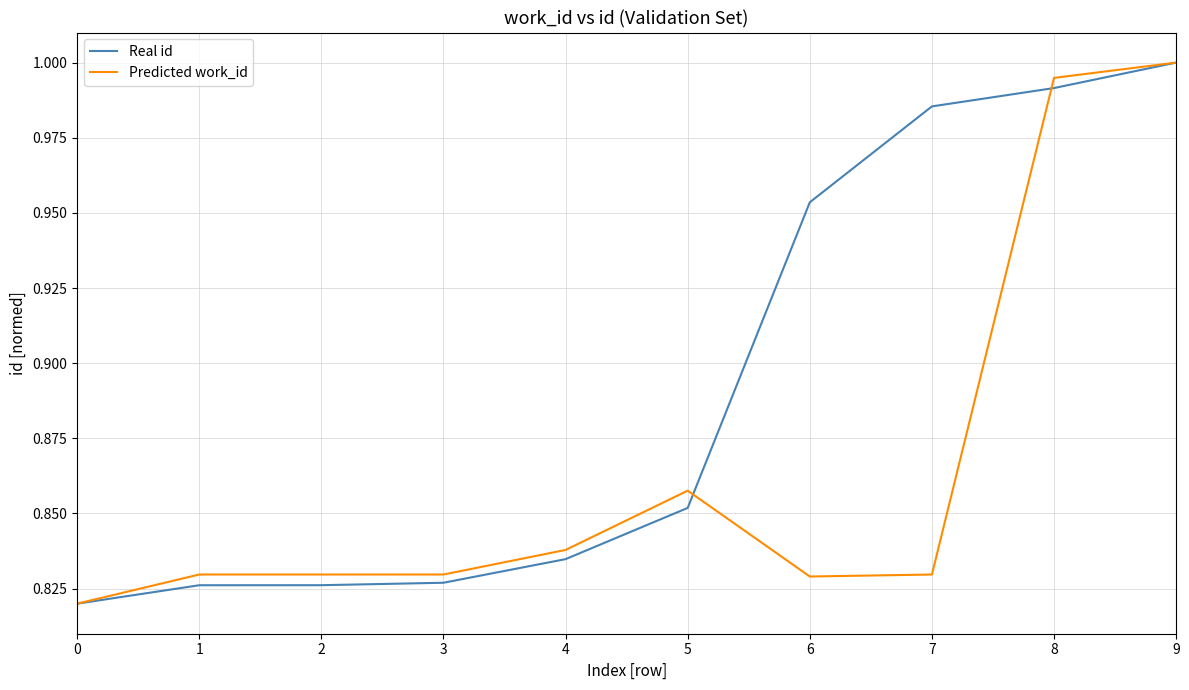

What are all the series names shown in the legend?

Real id, Predicted work_id